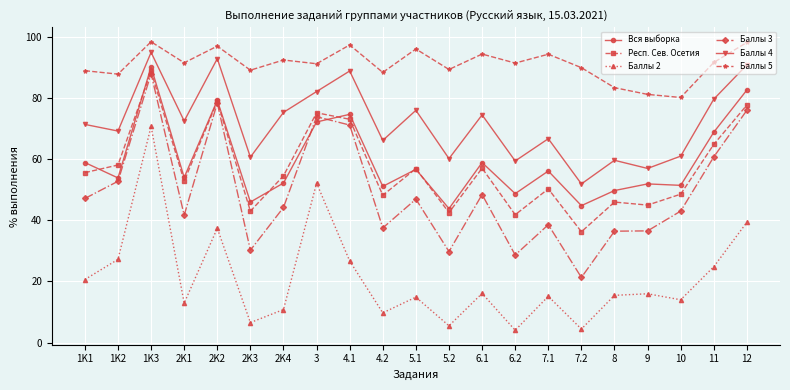

What is the maximum value shown in the chart?

98.3